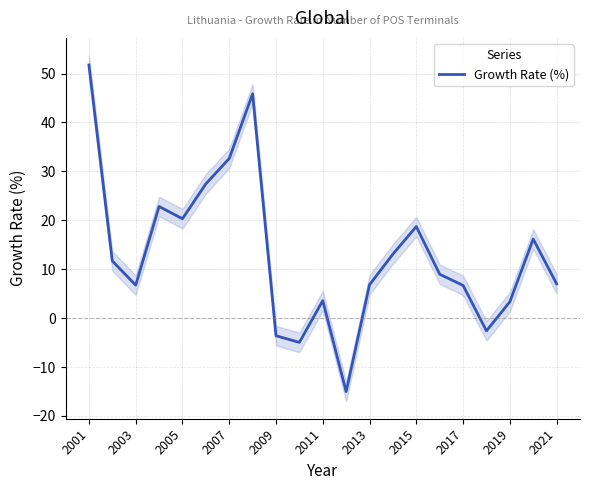

At which label does Growth Rate (%) reach its peak?

2001